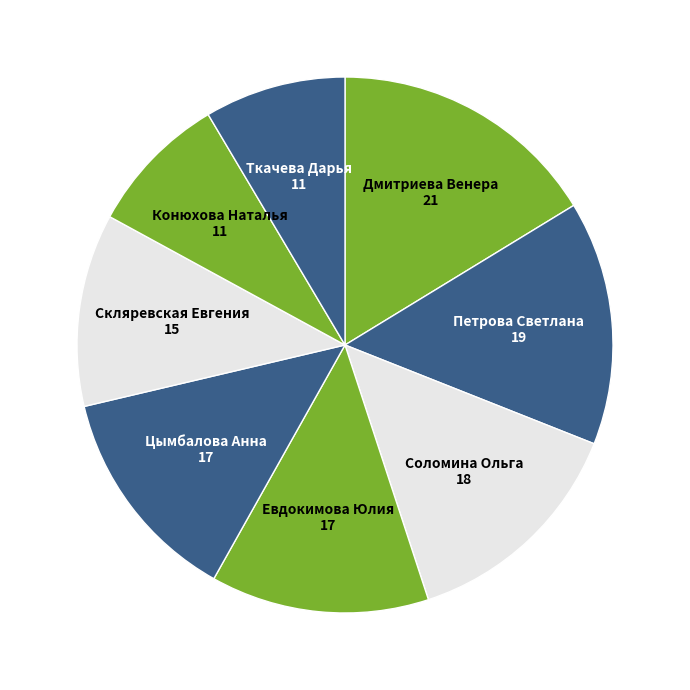

How many slices are in this pie chart?

8